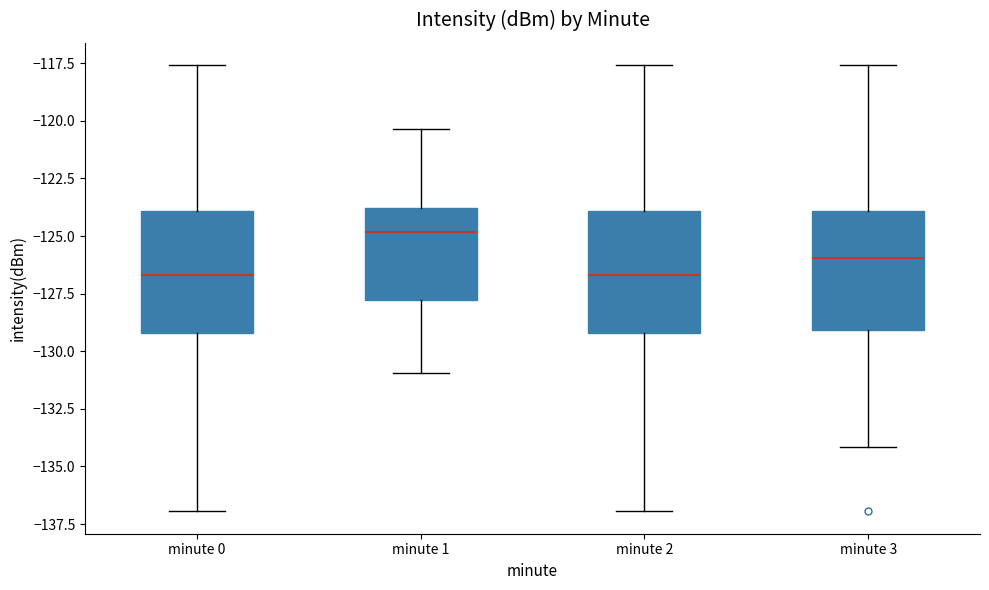

Where is the lower edge of the box for minute 1 on the y-axis? The values are not printed on the chart, so give them approximately, as read against the axis.

-128.0